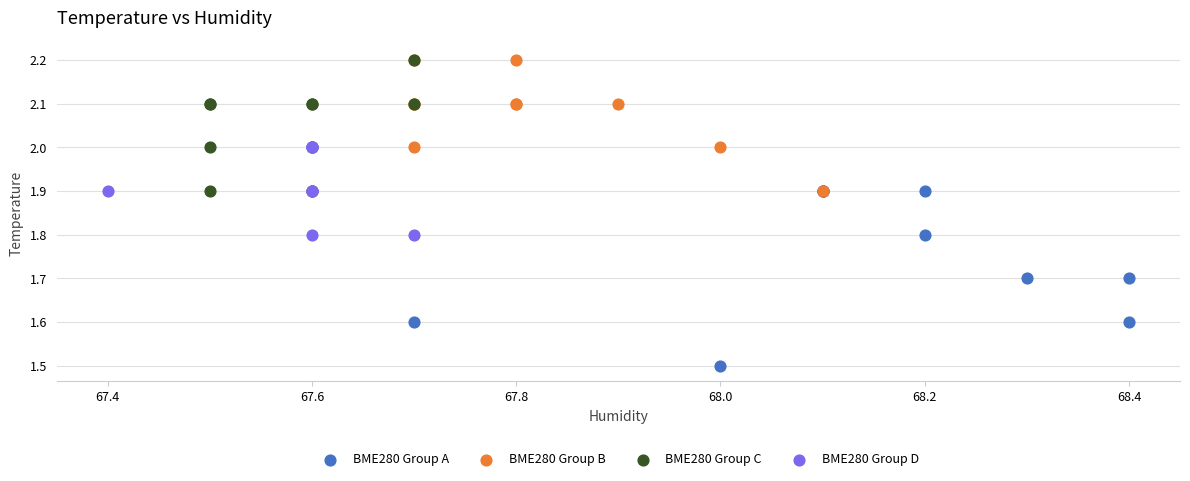

What are all the series names shown in the legend?

BME280 Group A, BME280 Group B, BME280 Group C, BME280 Group D